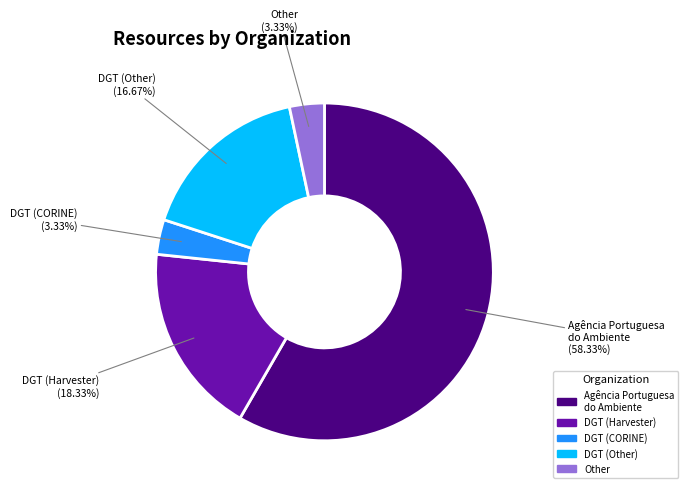

Does any single category account for the majority?

Yes